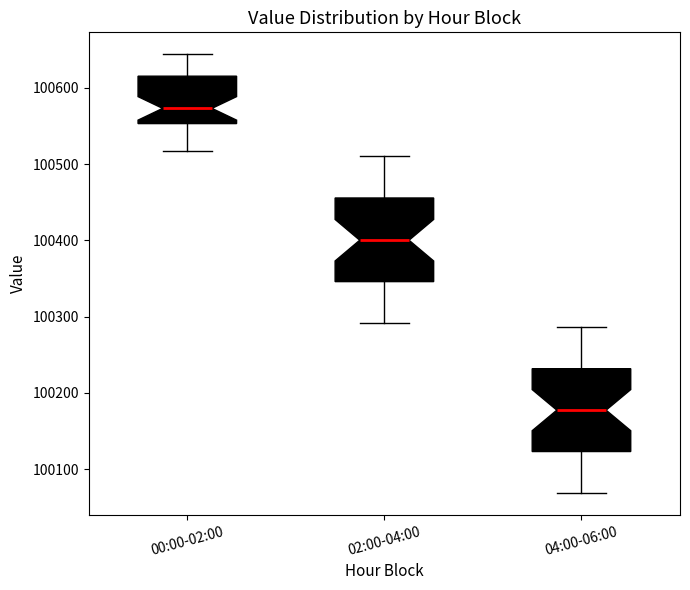

Which box has the lowest median line?

04:00-06:00